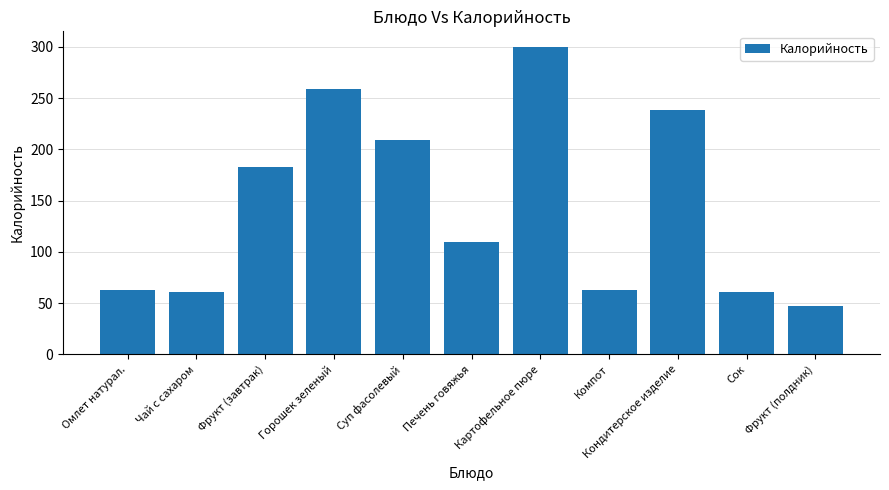

Reading left to right, extract all data points from this chart.

63	61	183	259	209	110	300	63	238	61	47